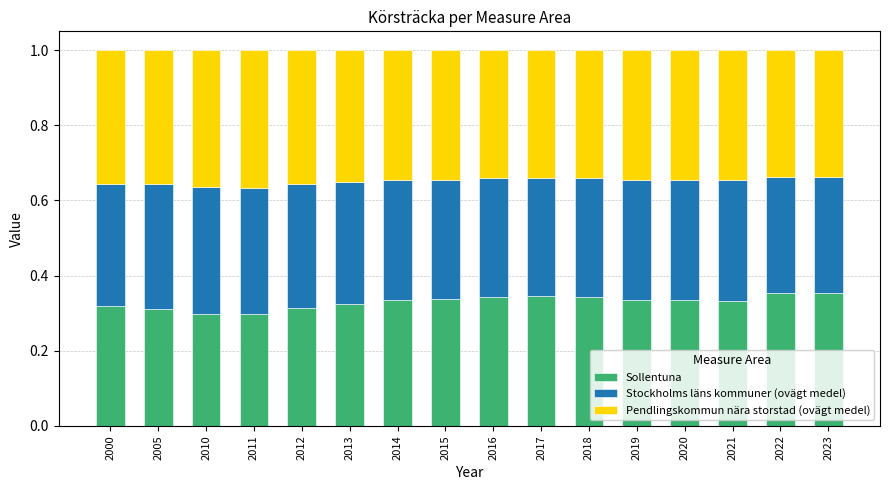

What is the total value across all series at 2010?

1.0